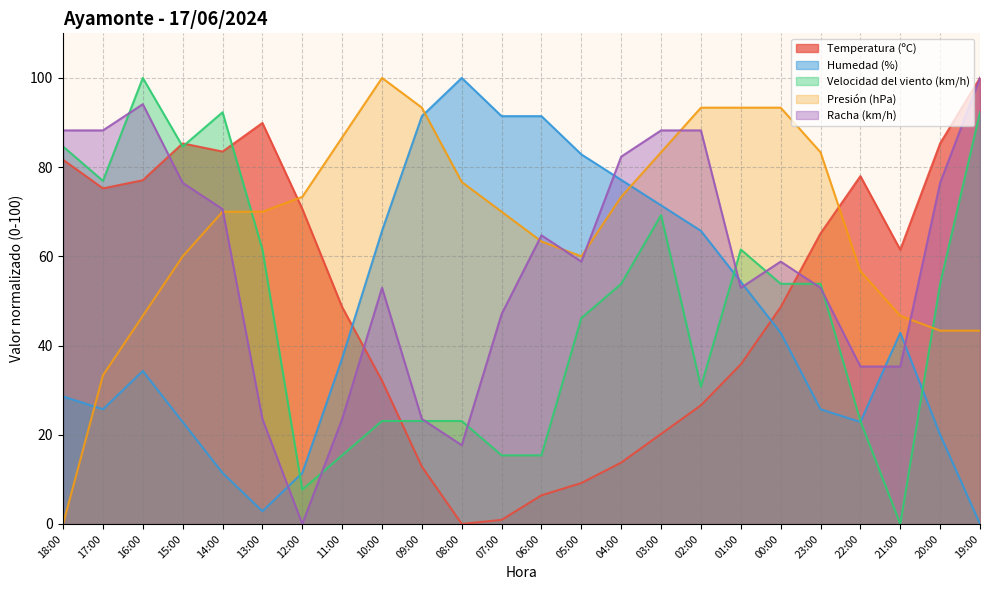

Where is the first local minimum for Velocidad del viento (km/h)?

17:00